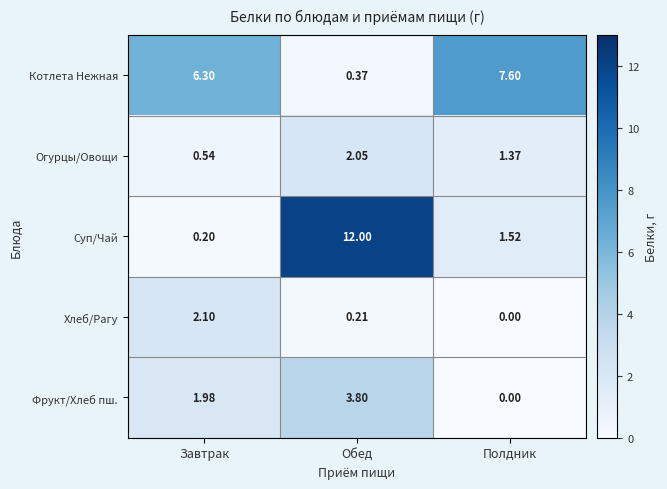

List the labels in order of Фрукт/Хлеб пш. value, smallest first.

Полдник, Завтрак, Обед